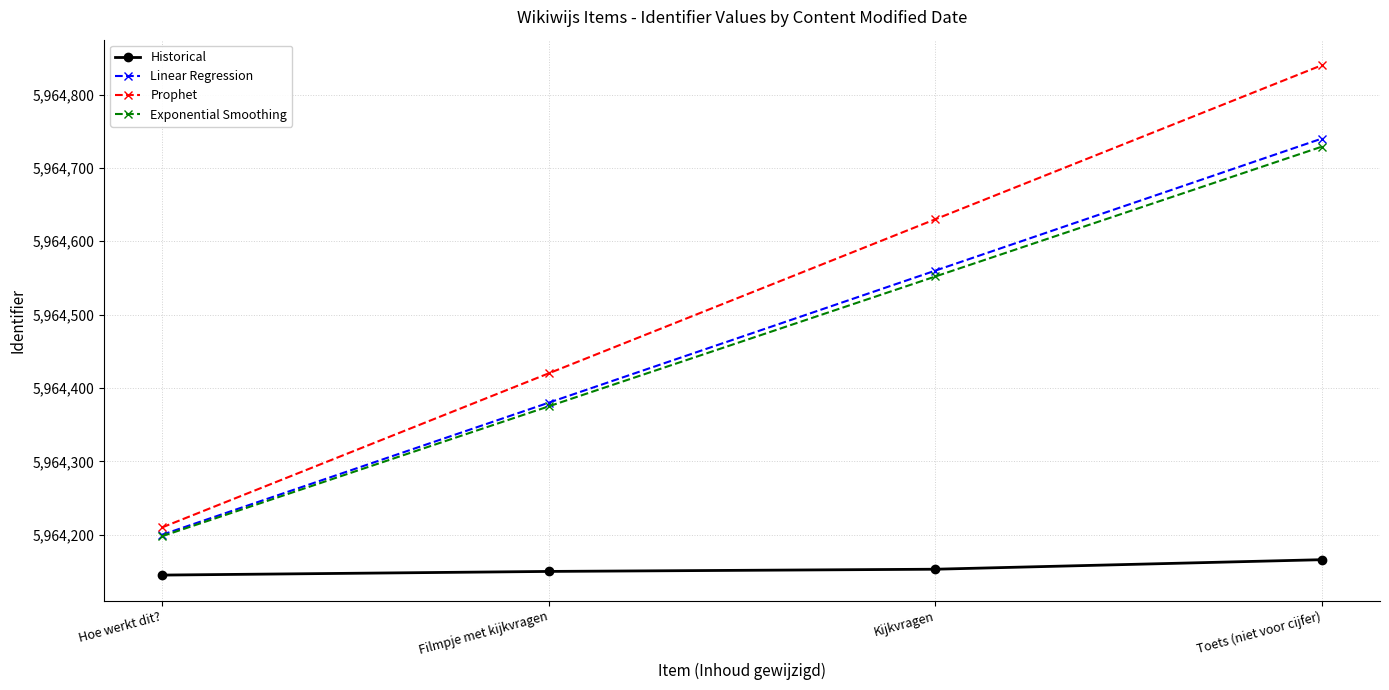

What is the spread (max minus min) of values at Kijkvragen?

477